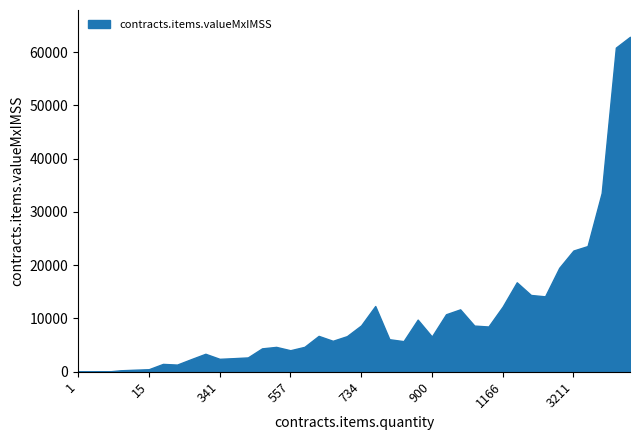

The value at 1166 is 4356.0. True or false?

False